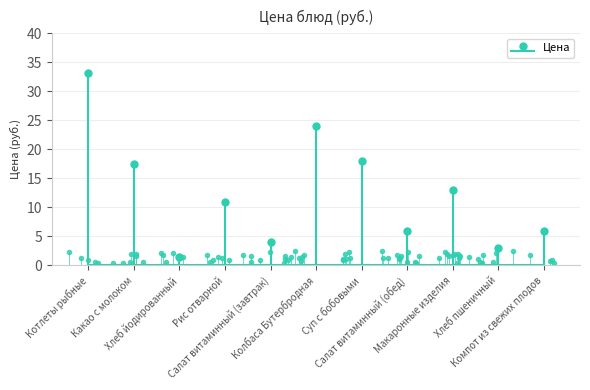

How many lines are shown in the chart?

1